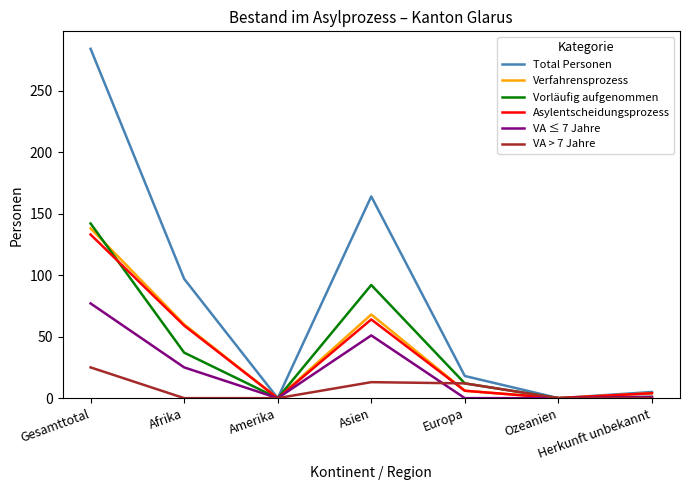

Is the value of Verfahrensprozess at Gesamttotal greater than the value of Vorläufig aufgenommen at Ozeanien?

Yes